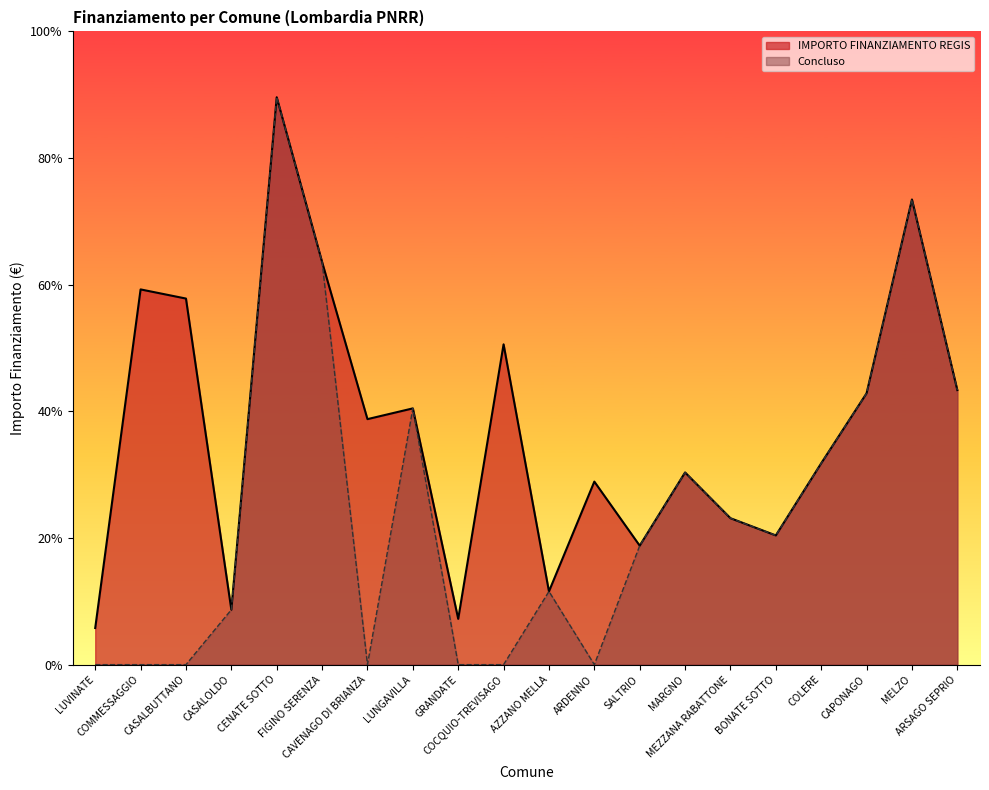

How many lines are shown in the chart?

2